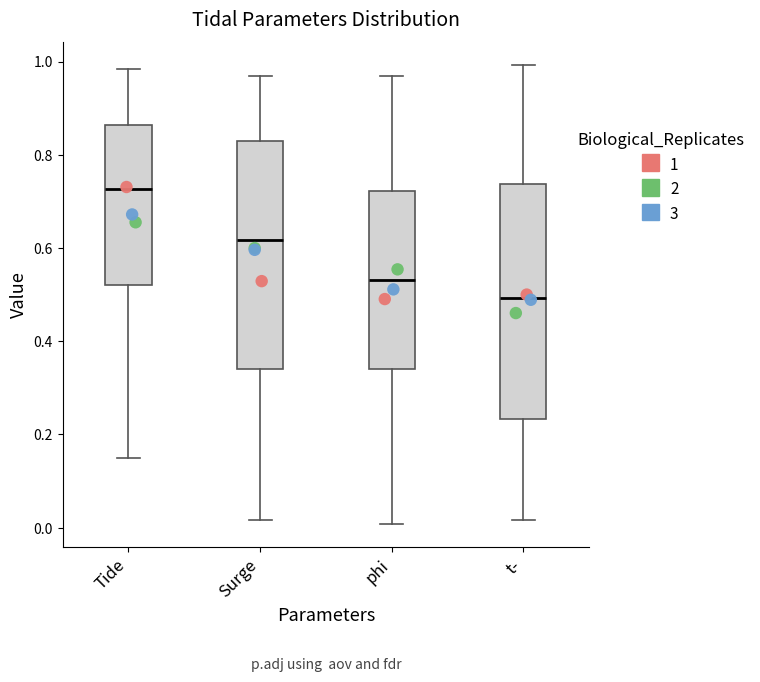

Where does the median line of the box for Tide sit on the y-axis? The values are not printed on the chart, so give them approximately, as read against the axis.

0.72